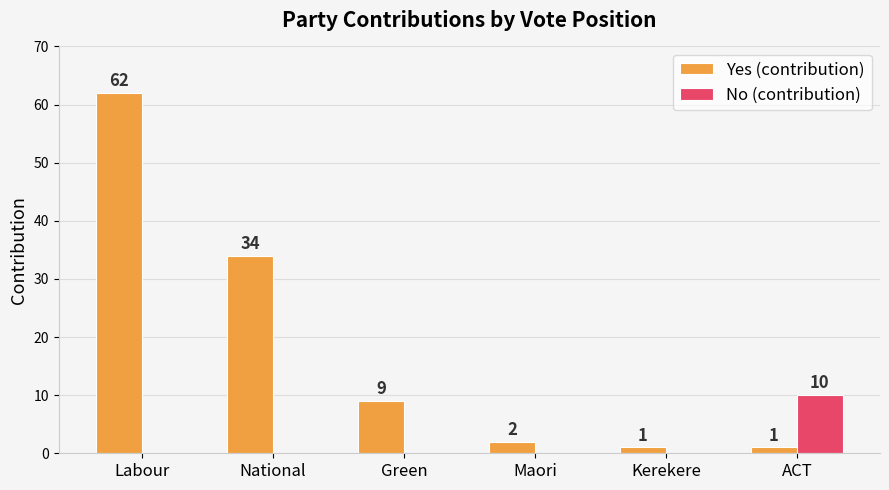

Which series changed the most between Labour and Maori?

Yes (contribution)